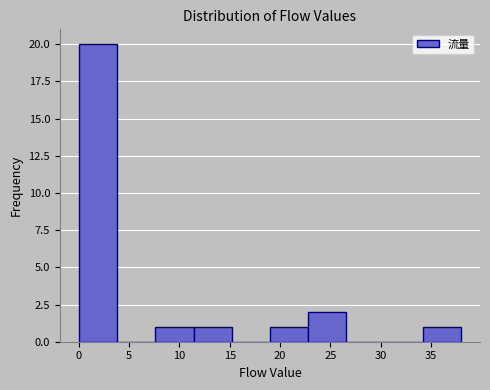

Reading left to right, list every bar in this chart as the range it spans on the x-axis followed by its height. Neither the bar edges nor the heights are printed on the chart, so give them approximately, as read against the axes.

0.0 to 3.8: 20
3.8 to 7.6: 0
7.6 to 11.4: 1
11.4 to 15.2: 1
15.2 to 19.0: 0
19.0 to 22.8: 1
22.8 to 26.6: 2
26.6 to 30.4: 0
30.4 to 34.2: 0
34.2 to 38.0: 1